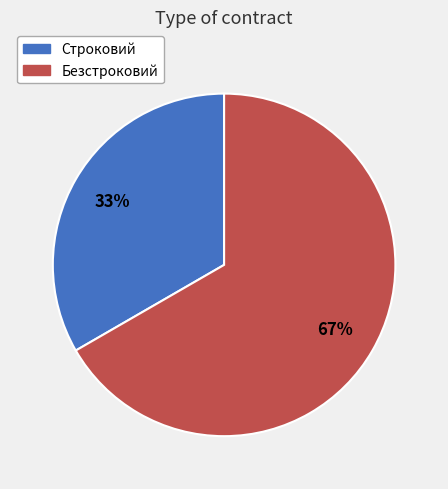

What is the smallest slice in the pie chart?

Строковий